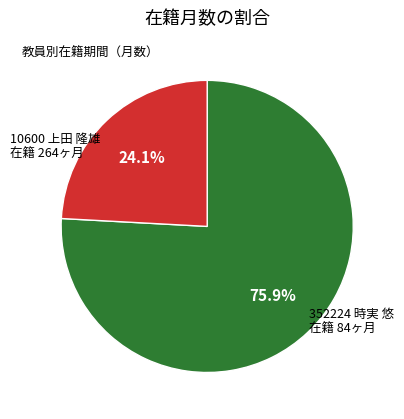

Does any single category account for the majority?

Yes